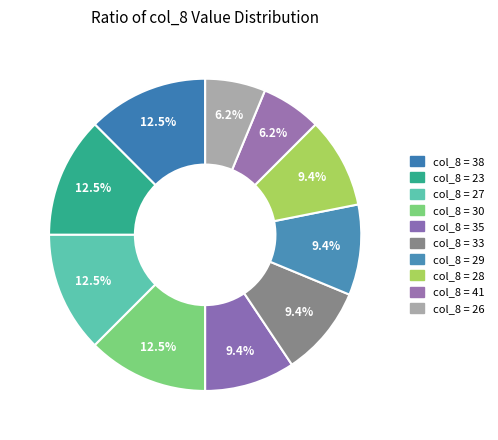

Which slice is the largest?

27